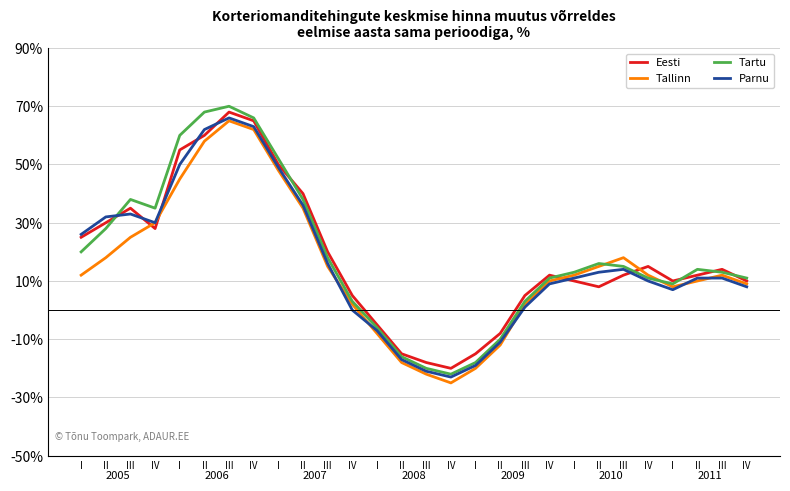

Is it true that Parnu equals -27 at II?

False